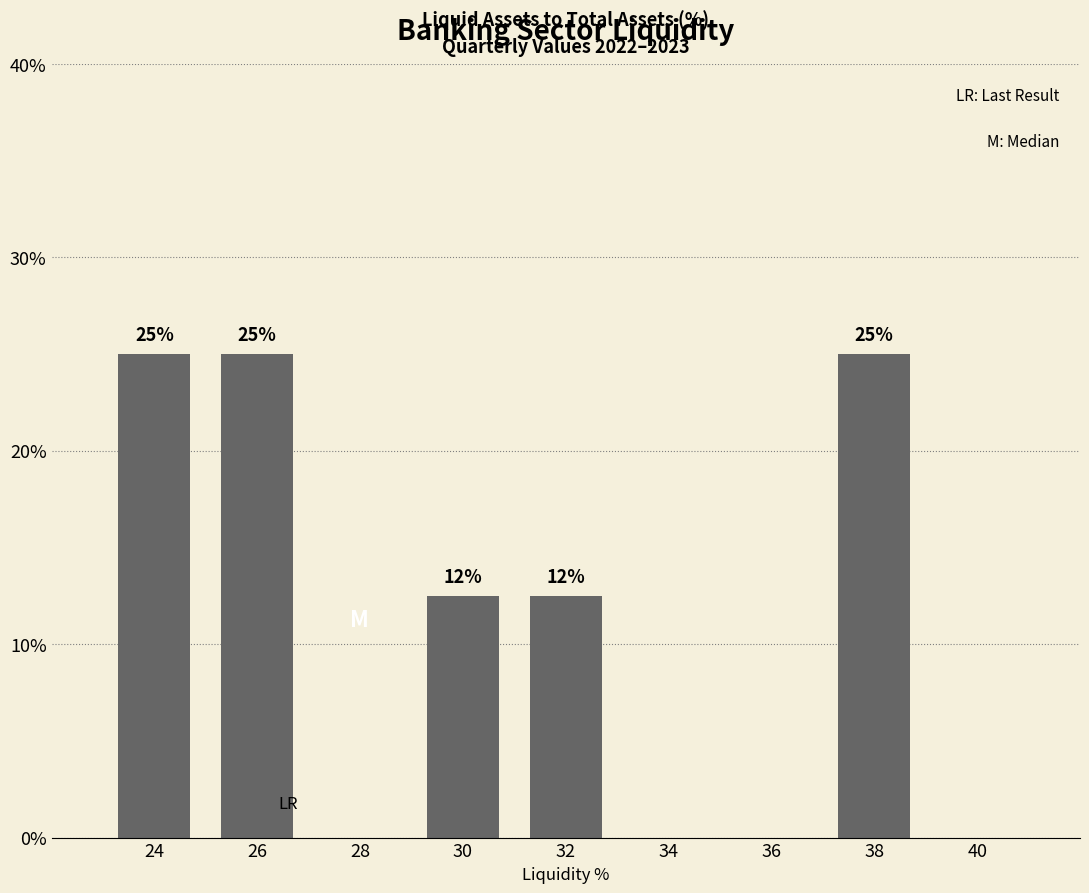

How many values are between 0 and 25?

9